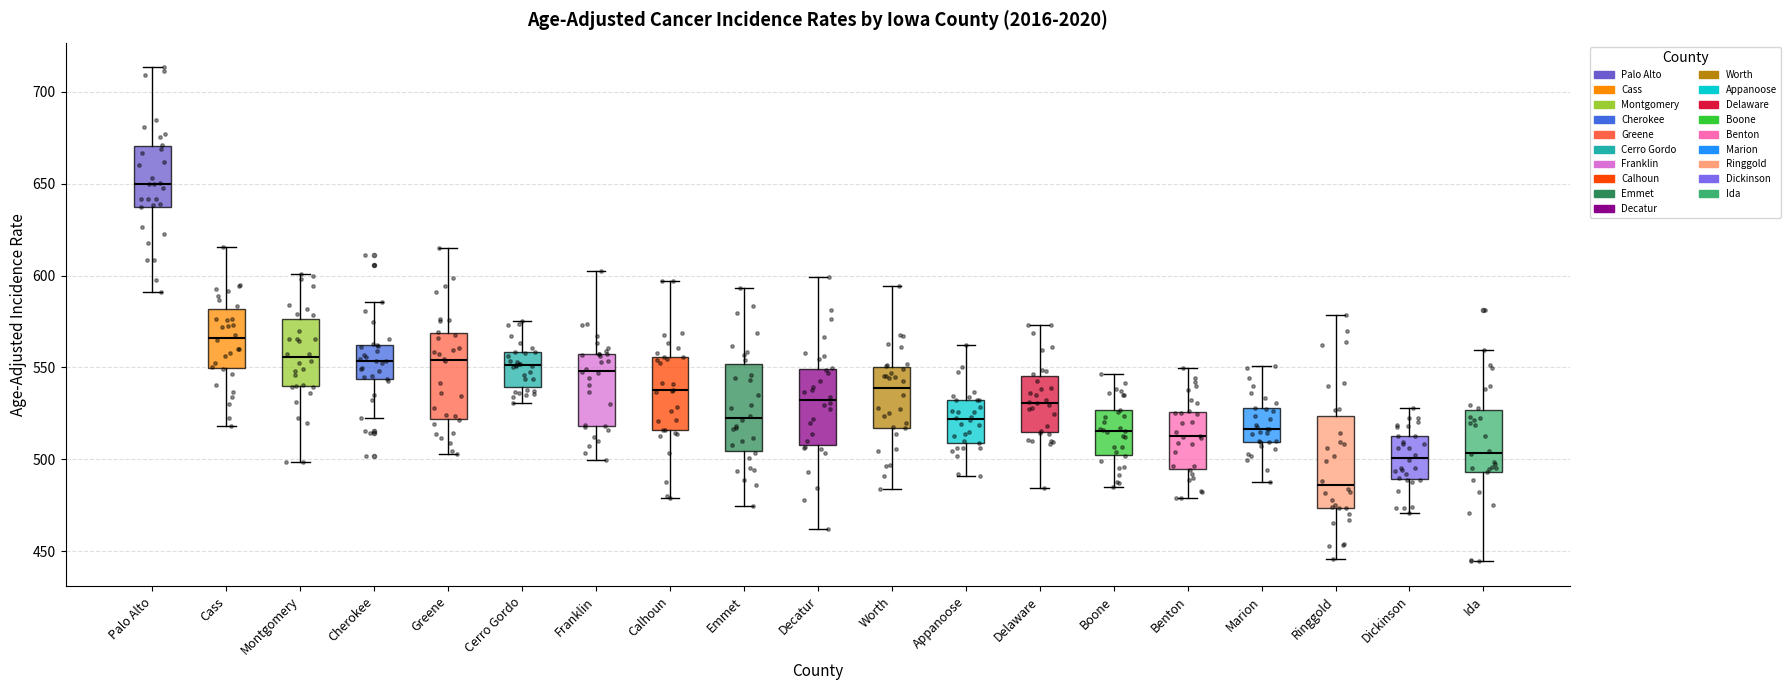

Which box has the lowest median line?

Ringgold